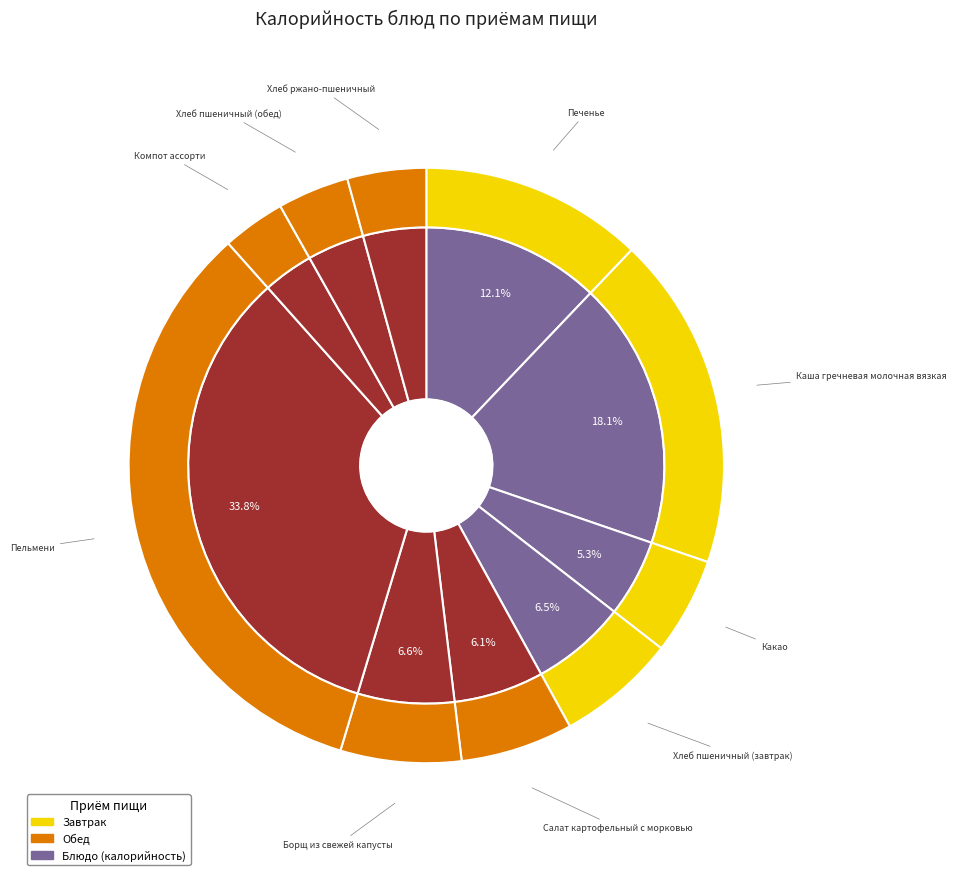

Which slice is the largest?

Пельмени